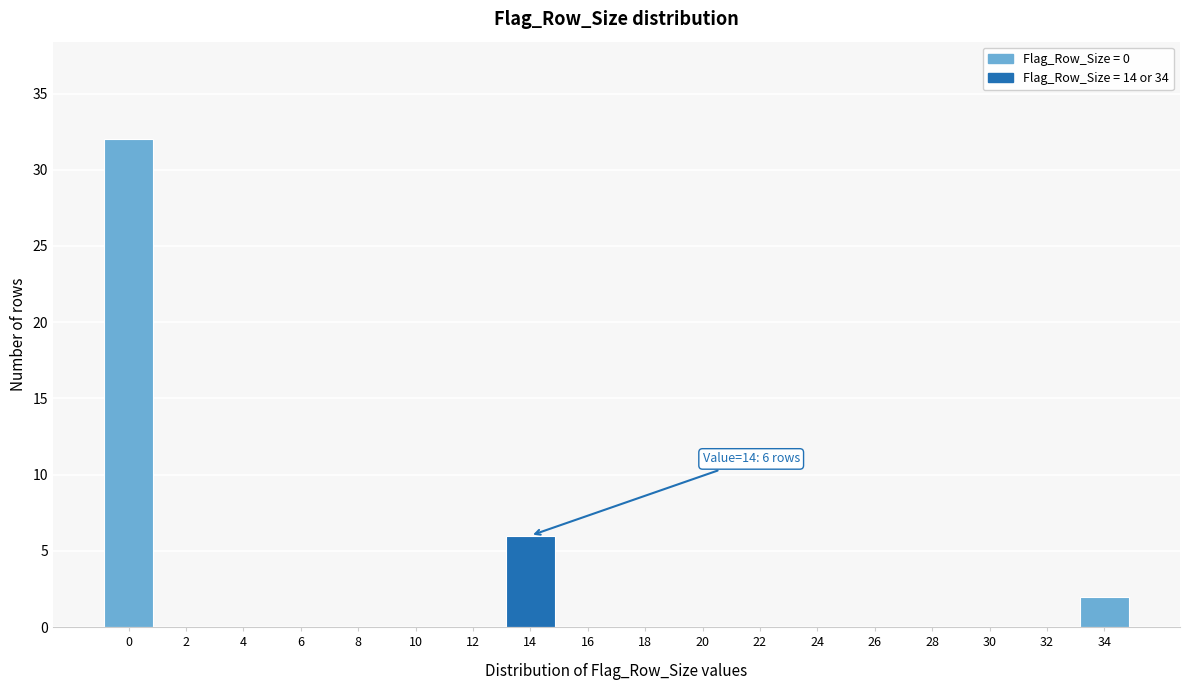

Reading left to right, transcribe all the data shown in this chart.

0=32	2=0	4=0	6=0	8=0	10=0	12=0	14=6	16=0	18=0	20=0	22=0	24=0	26=0	28=0	30=0	32=0	34=2